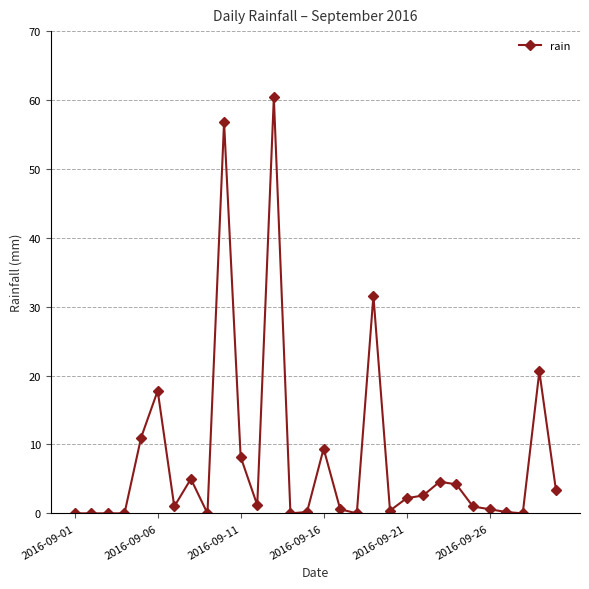

What is the difference between the second highest and second lowest values?

56.8